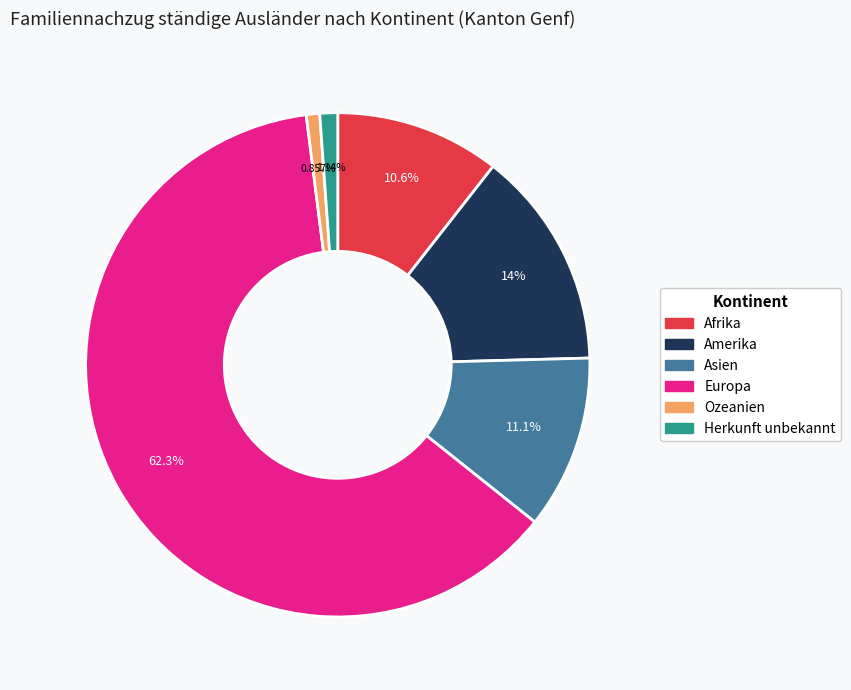

The Amerika slice represents 25% of the pie. True or false?

False